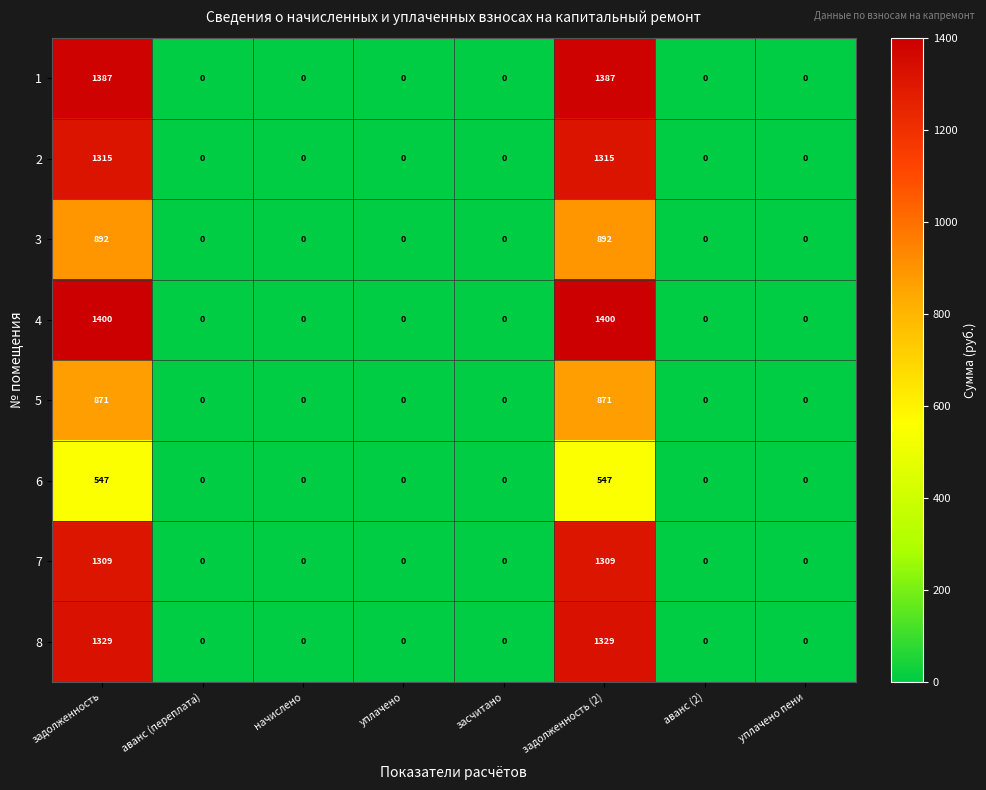

List the series in order of their peak value, highest first.

4, 1, 8, 2, 7, 3, 5, 6